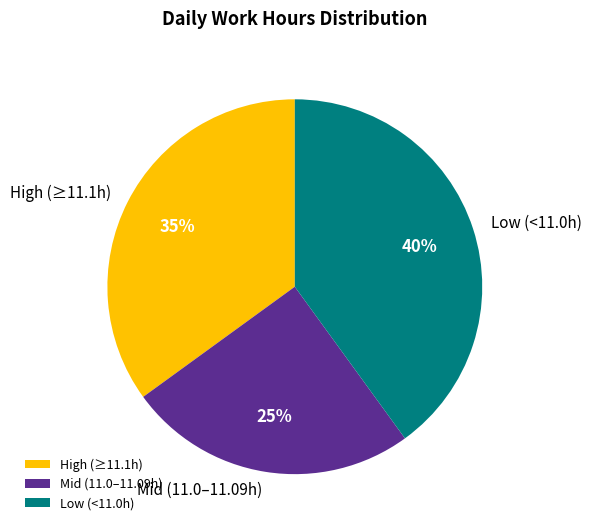

To the nearest percent, what is the combined percentage of High (≥11.1h) and Mid (11.0–11.09h)?

60%